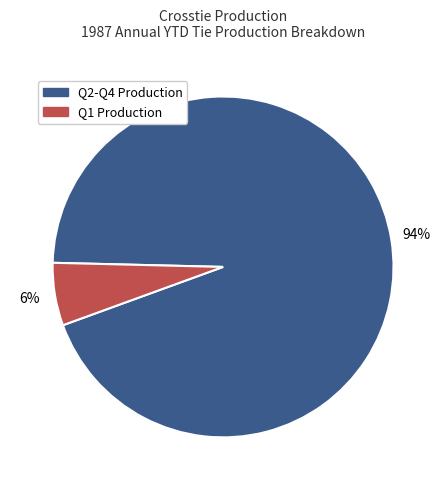

Is there a majority slice in this chart?

Yes